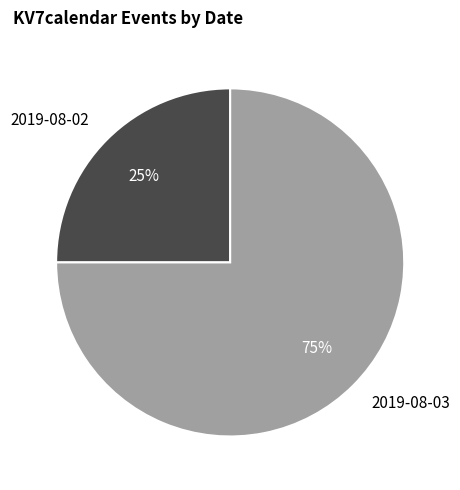

Which slice represents more than half of the pie?

2019-08-03